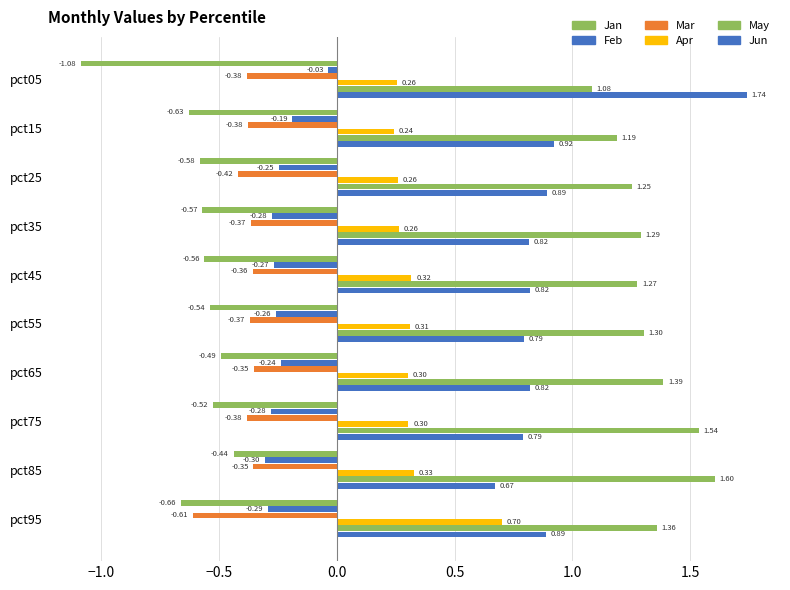

What is the difference between the maximum and minimum values in the Jun series?

1.1